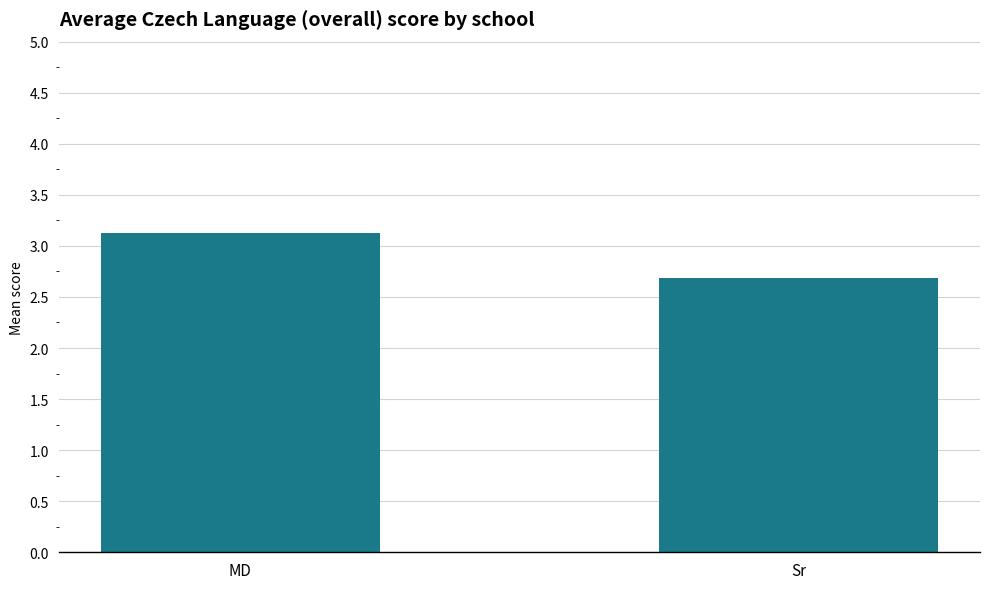

How many distinct data groups are displayed?

1